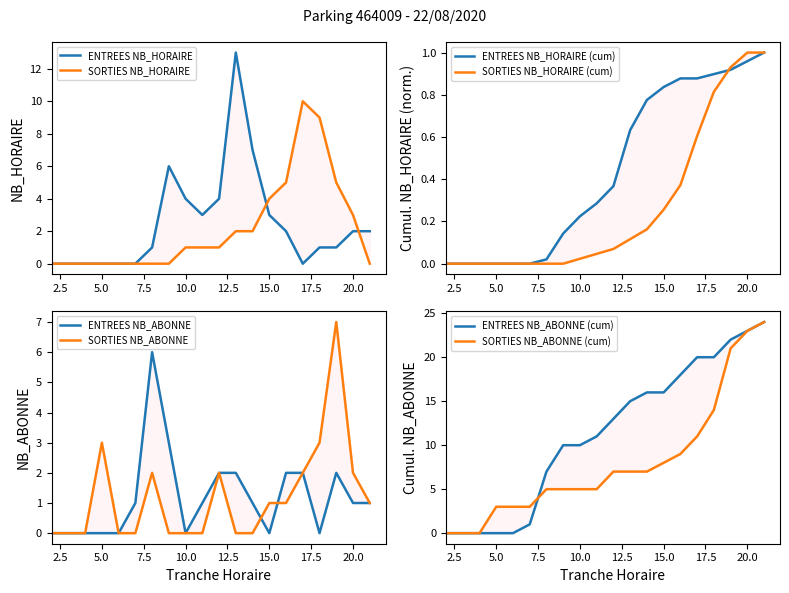

Is it true that ENTREES_NB_HORAIRE equals 8 at 9?

False